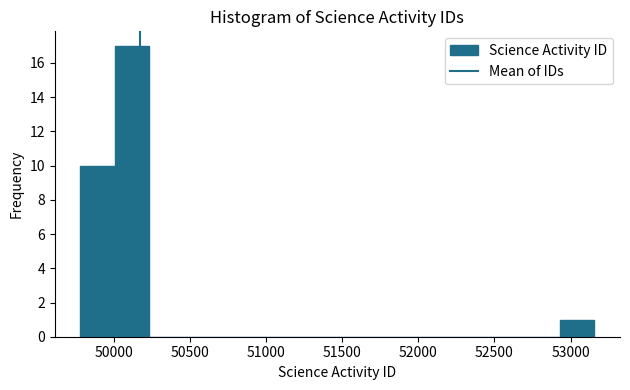

Reading left to right, transcribe this chart: for each bar, give the range it covers on the x-axis and its height. Neither the bar edges nor the heights are printed on the chart, so give them approximately, as read against the axes.

49800 to 50000: 10
50000 to 50250: 17
50250 to 50450: 0
50450 to 50700: 0
50700 to 50900: 0
50900 to 51150: 0
51150 to 51350: 0
51350 to 51600: 0
51600 to 51800: 0
51800 to 52050: 0
52050 to 52250: 0
52250 to 52500: 0
52500 to 52700: 0
52700 to 52950: 0
52950 to 53150: 1